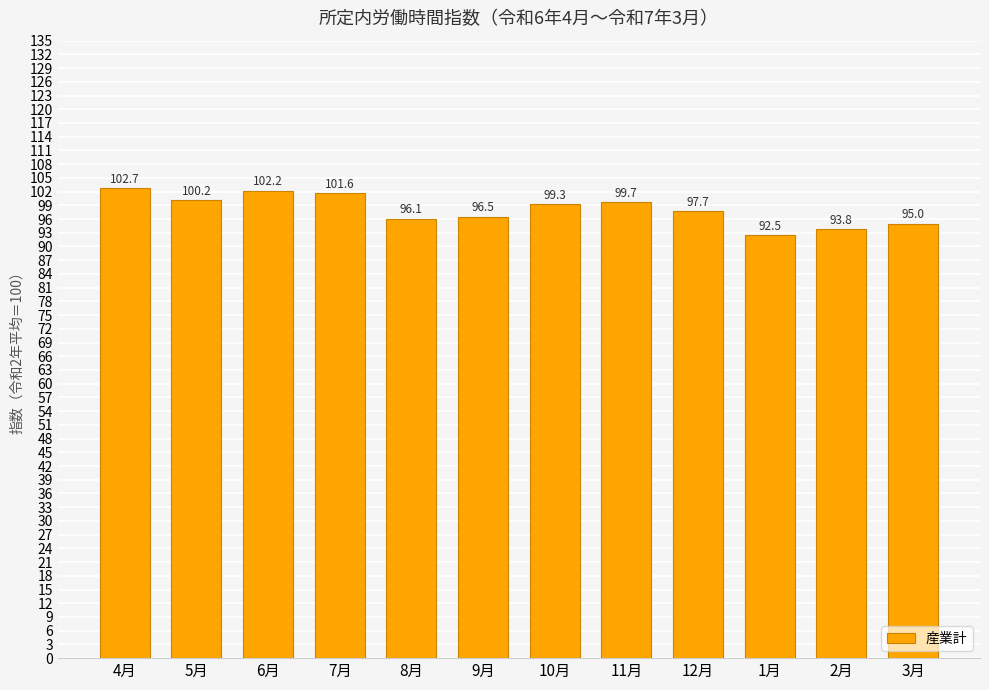

Reading right to left, extract all data points from this chart.

3月=95.0	2月=93.8	1月=92.5	12月=97.7	11月=99.7	10月=99.3	9月=96.5	8月=96.1	7月=101.6	6月=102.2	5月=100.2	4月=102.7